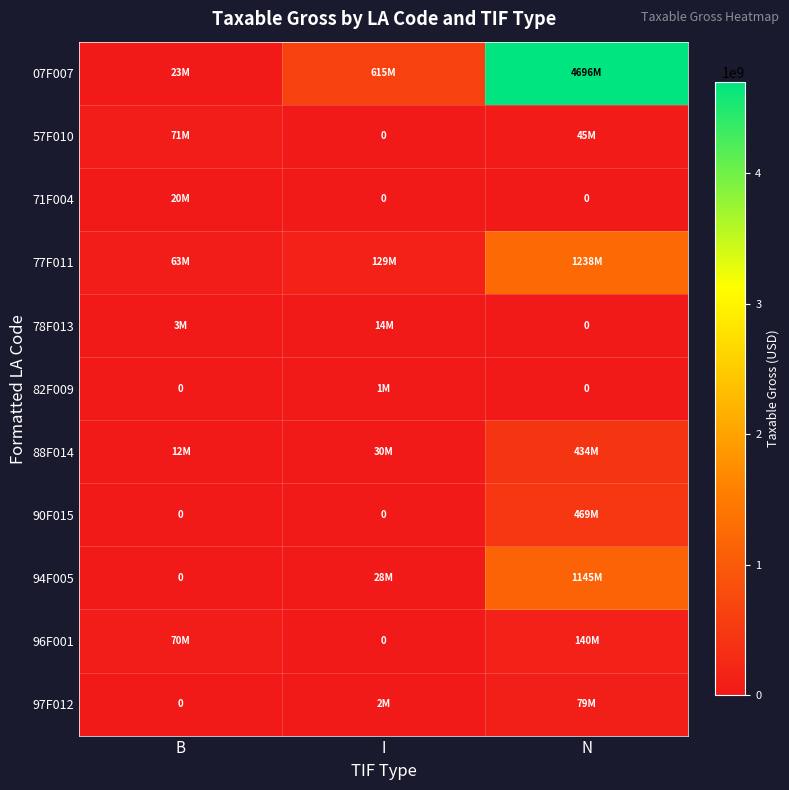

Which label corresponds to the largest value in the chart?

N